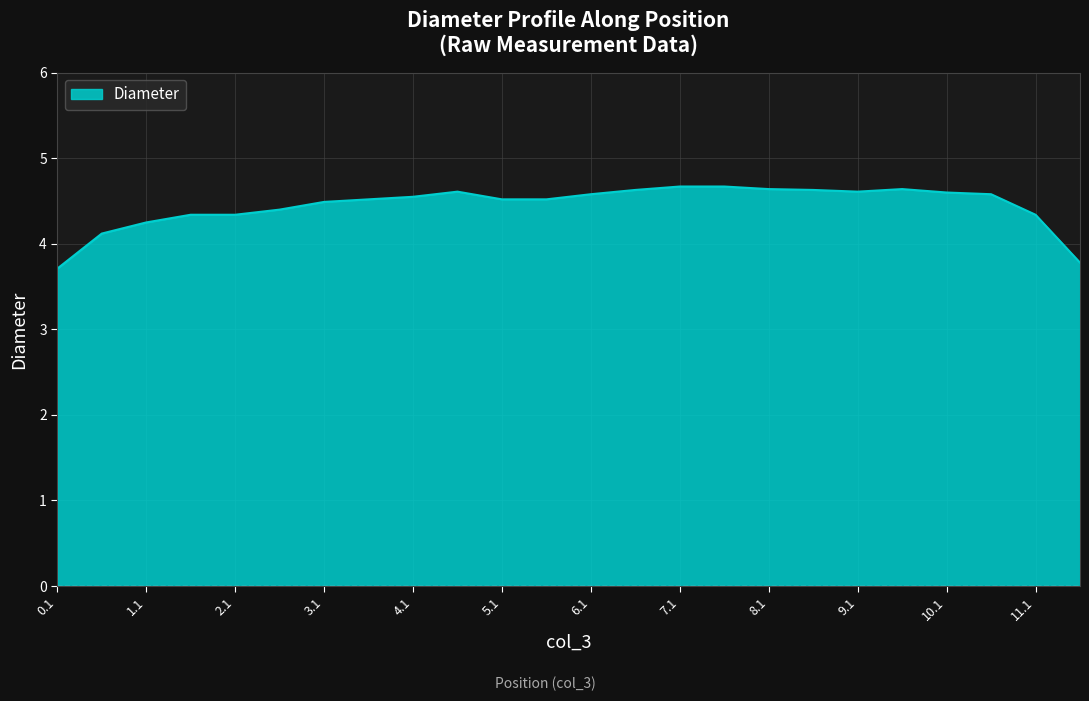

What is the difference between the maximum and minimum values?

1.0